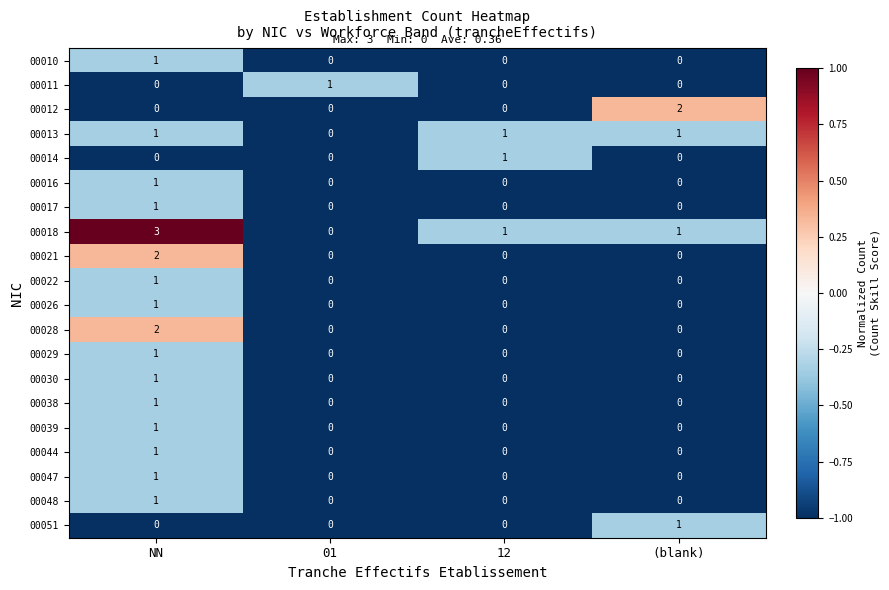

At which label does 00010 reach its peak?

NN